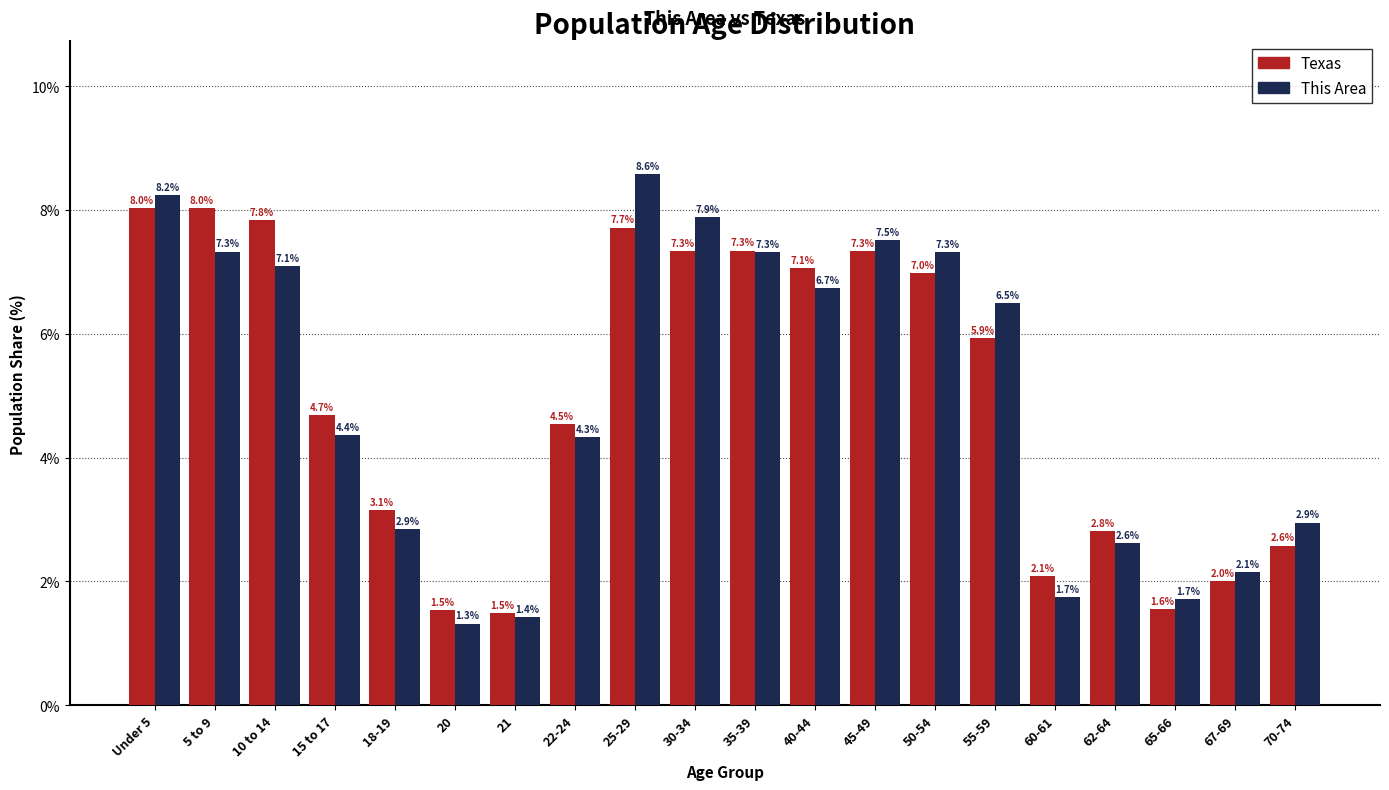

Reading left to right, extract all data points from this chart.

Texas: 8.0	8.0	7.8	4.7	3.1	1.5	1.5	4.5	7.7	7.3	7.3	7.1	7.3	7.0	5.9	2.1	2.8	1.6	2.0	2.6
This Area: 8.2	7.3	7.1	4.4	2.9	1.3	1.4	4.3	8.6	7.9	7.3	6.7	7.5	7.3	6.5	1.7	2.6	1.7	2.1	2.9